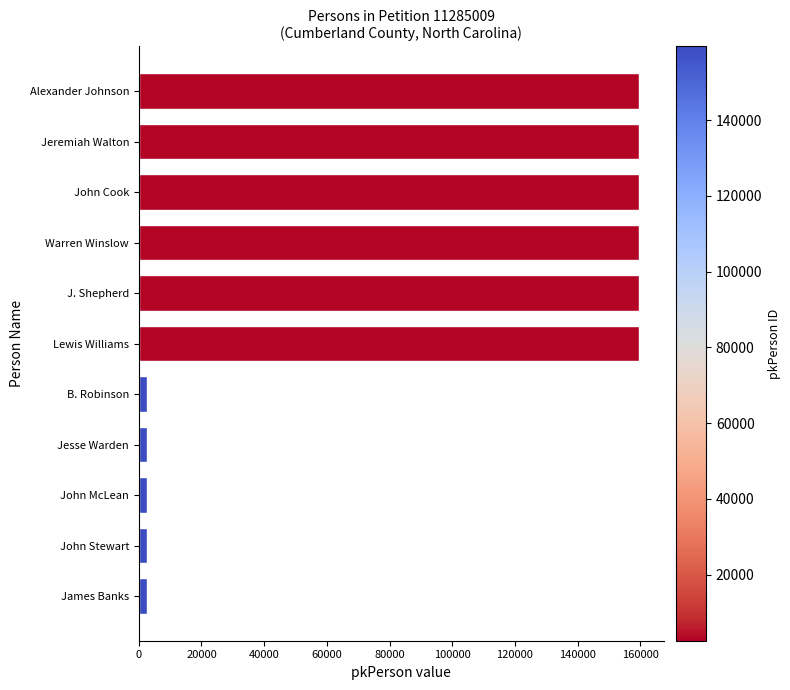

What is the greatest value displayed?

159492